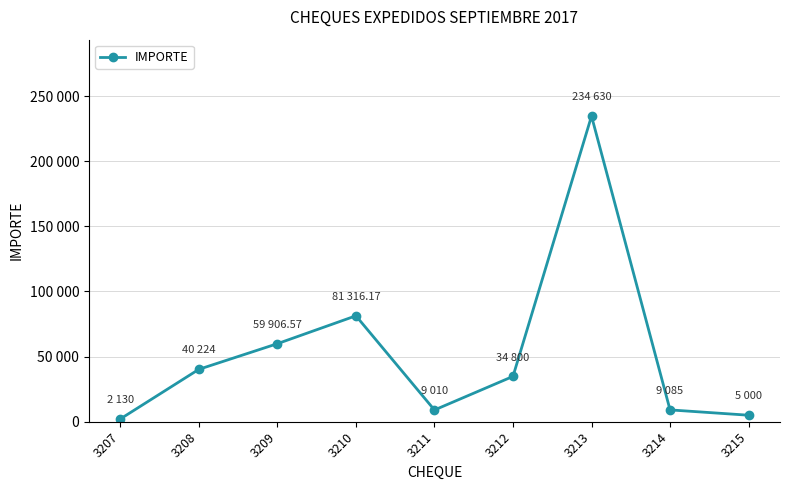

The value at 3211 is 13540.0. True or false?

False